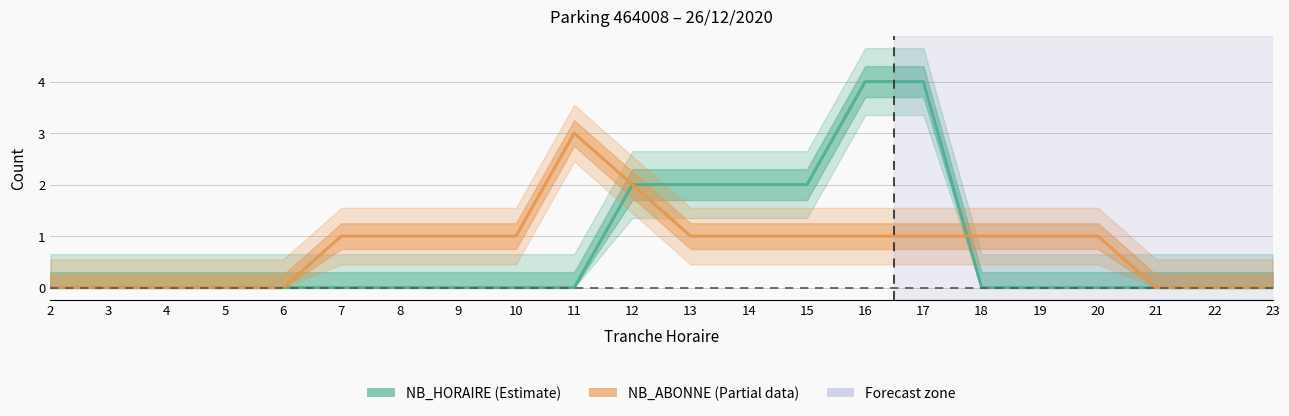

How many lines are shown in the chart?

2